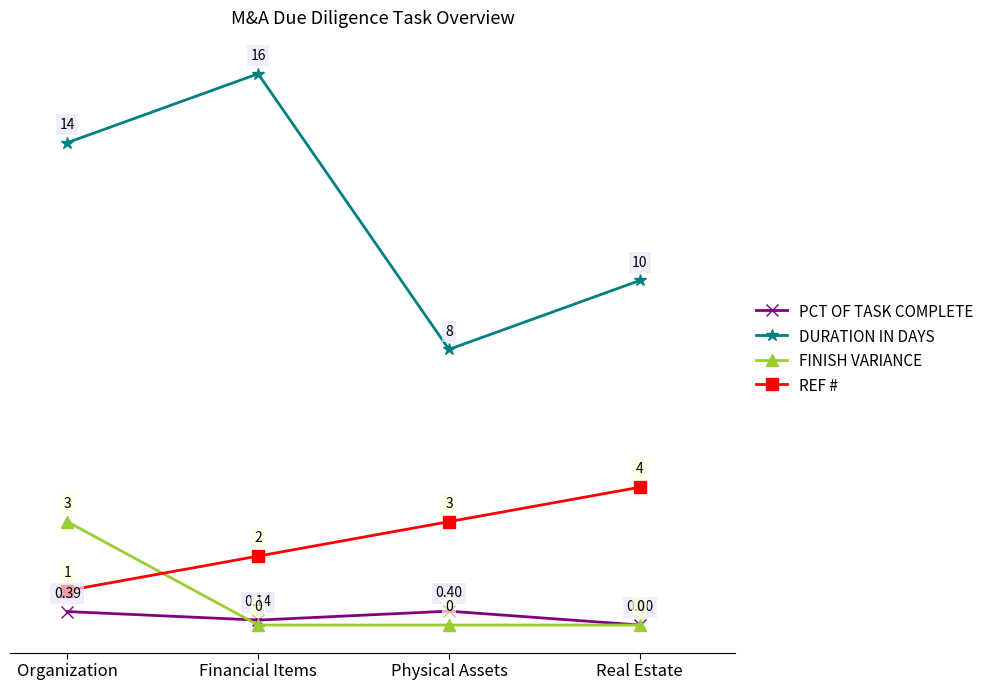

What is the label of the 3rd point from the right?

Financial Items